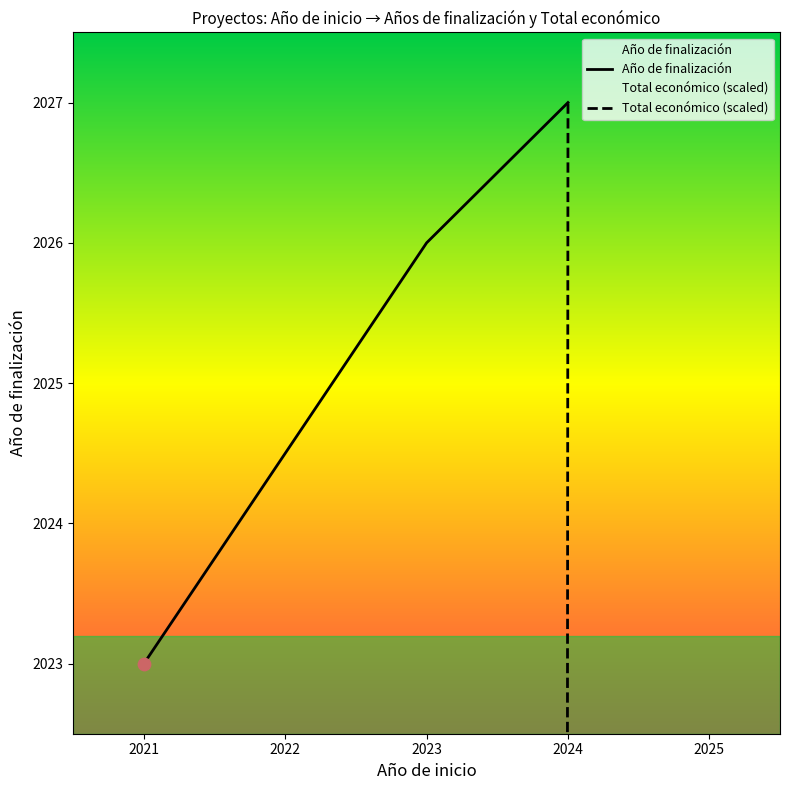

Which series contains the lowest Y value?

Total económico (scaled)